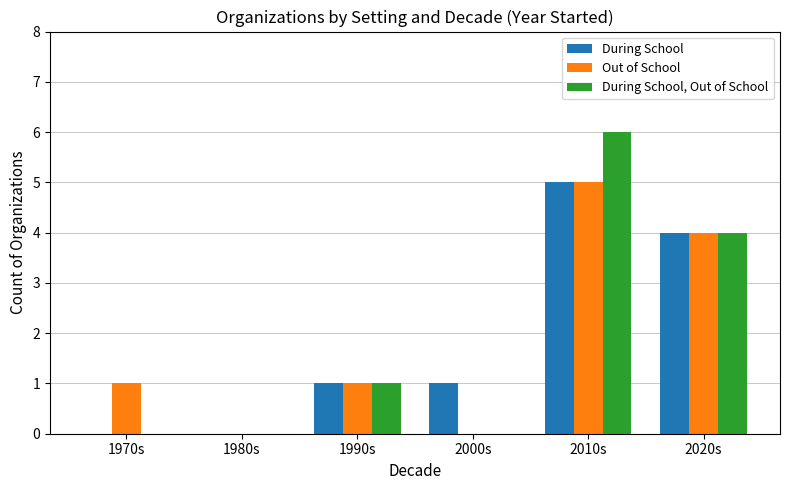

The During School series shows 0 at 1980s. True or false?

True